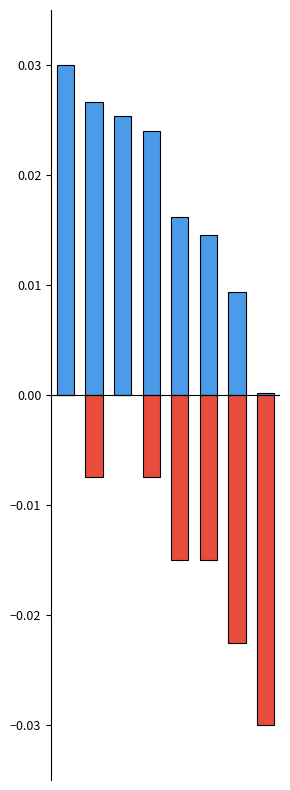

The value of Body at 5 is 0.0. True or false?

False